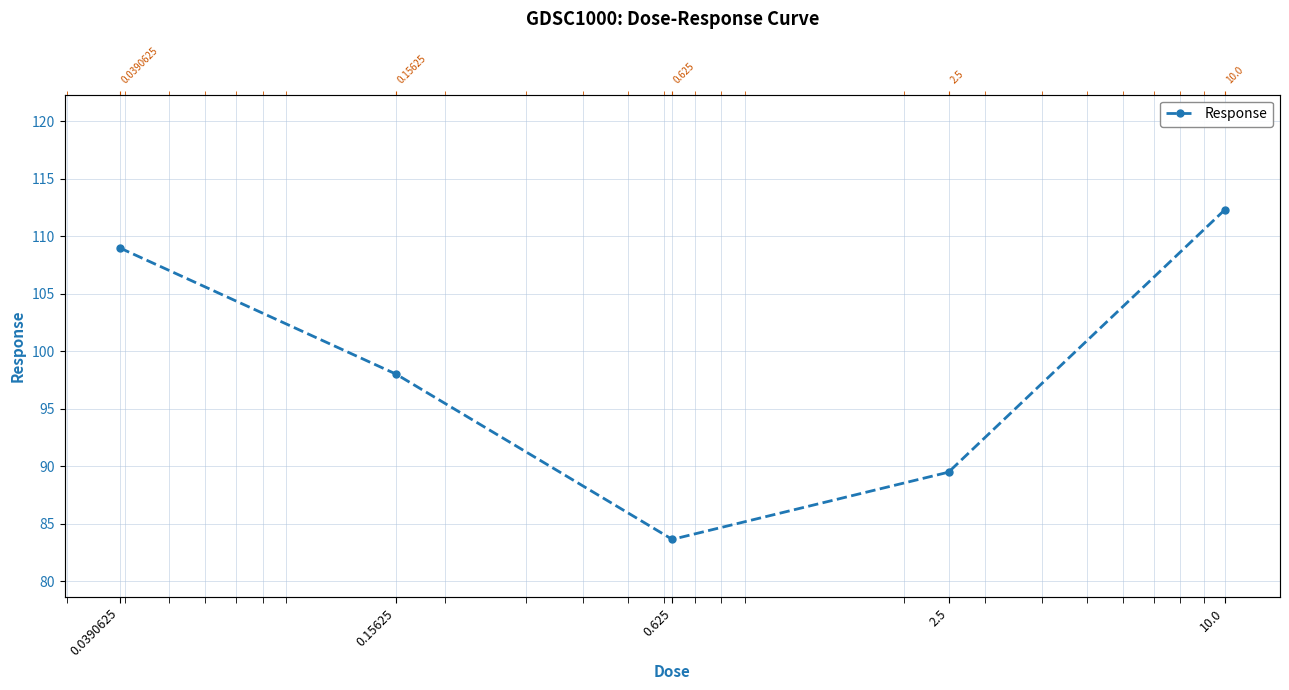

What is the difference between the values at 0.15625 and 0.0390625?

11.0